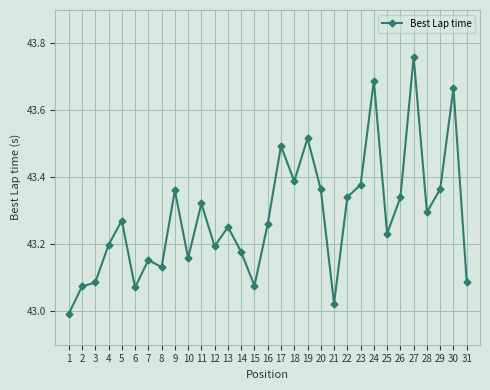

At which category does the data reach its first local peak?

5